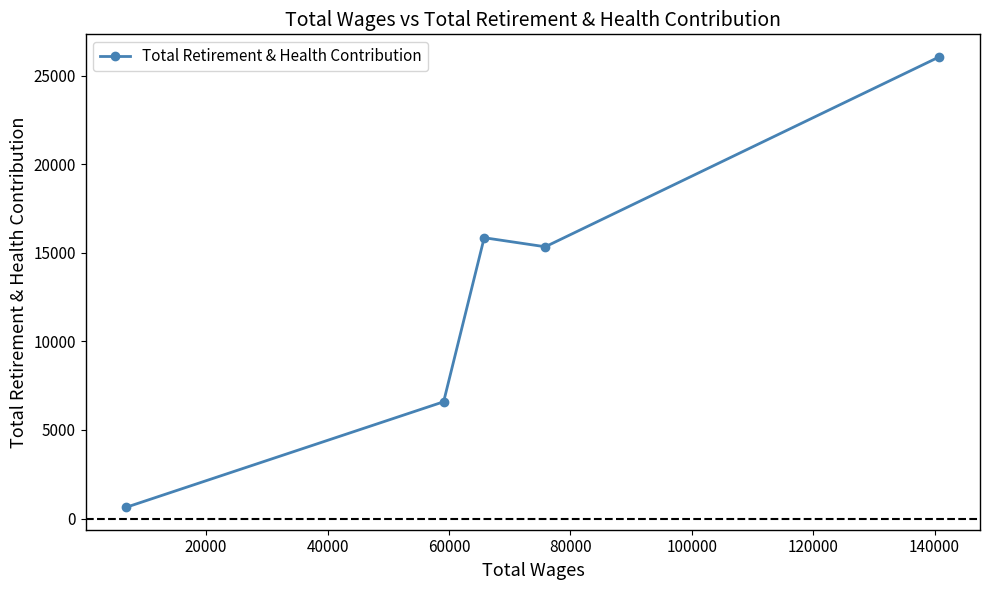

What is the value of the 4th point from the left?

15343